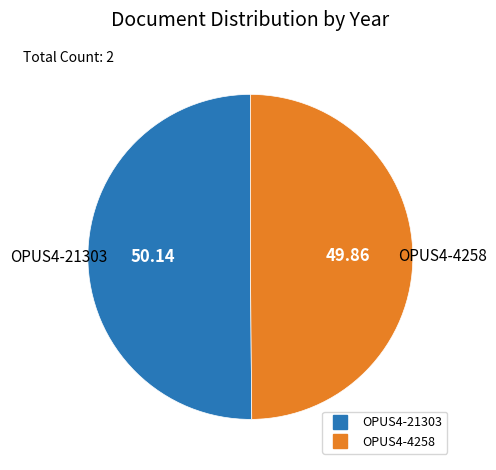

Combined, do OPUS4-21303 and OPUS4-4258 account for over 50%?

Yes